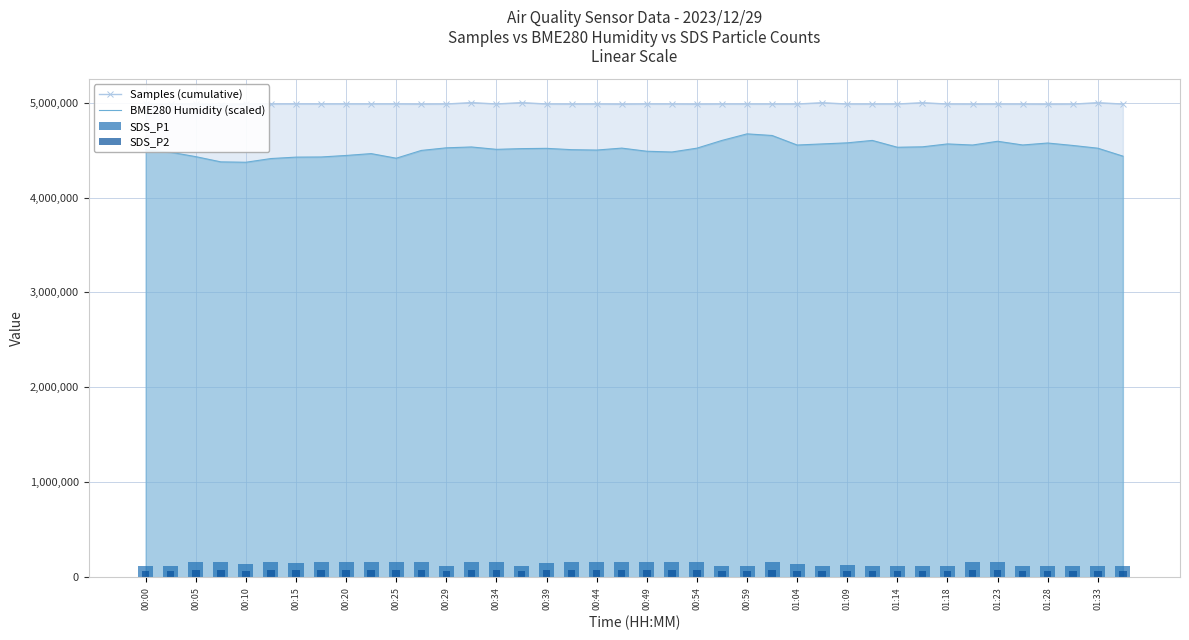

What is the difference between the maximum and minimum values in the Samples (cumulative) series?

30348.0